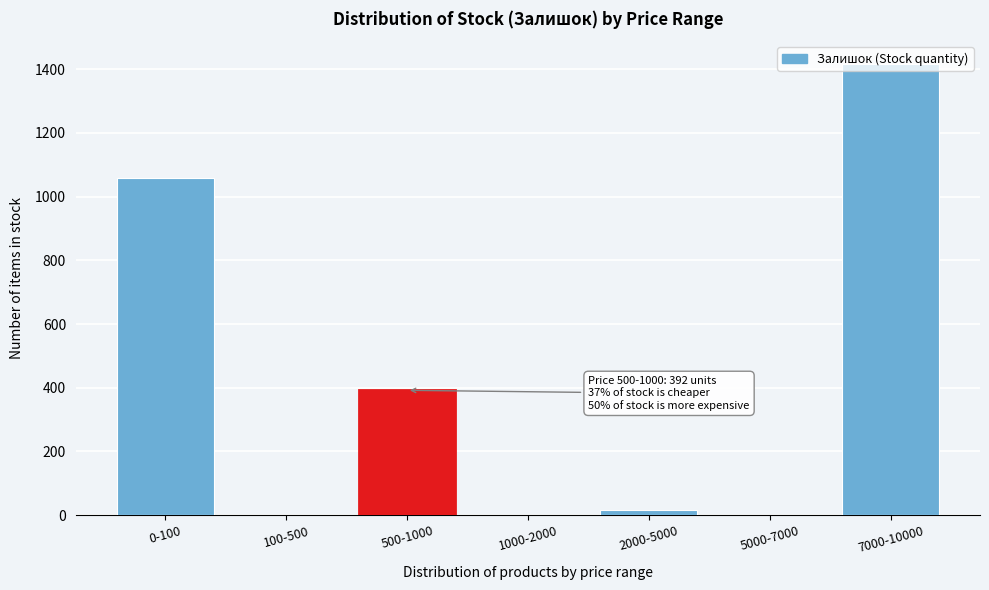

Which category has the highest value across all series?

7000-10000